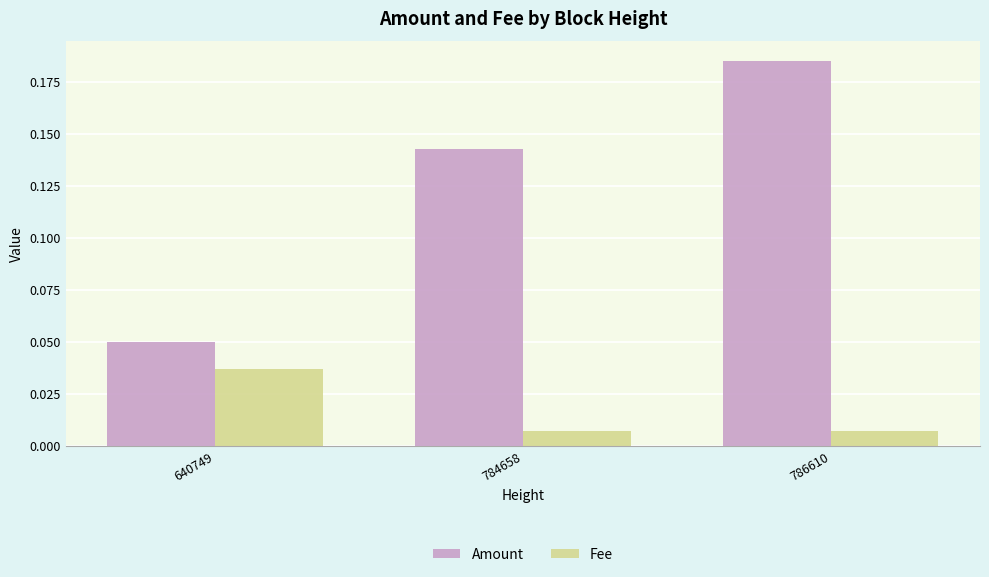

Rank the series at 786610 from lowest to highest value.

Fee, Amount